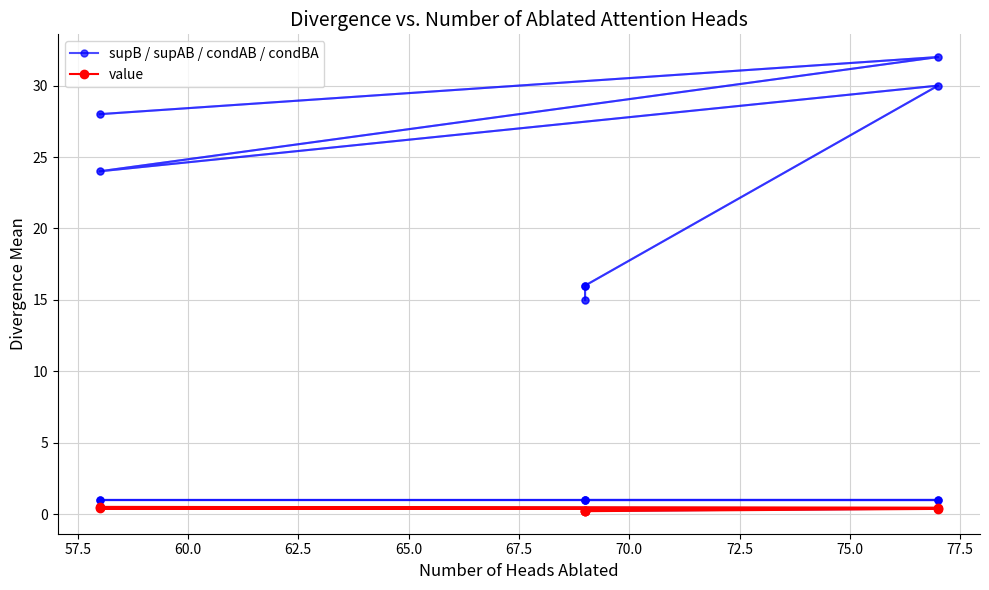

True or false: condBA has more than 1 interior local peaks.

False